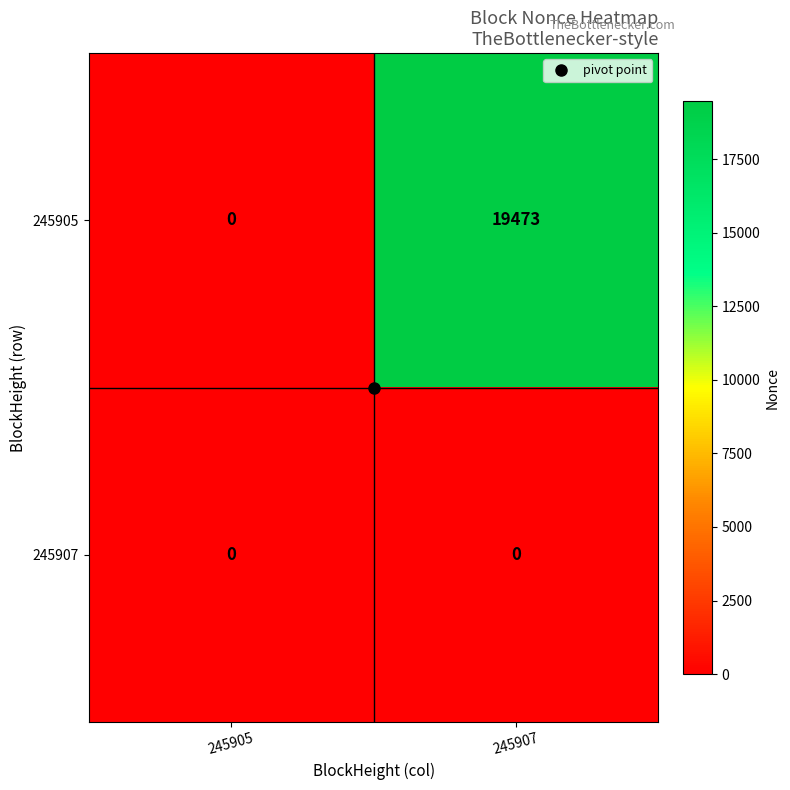

What is the sum of all 245905 values?

19473